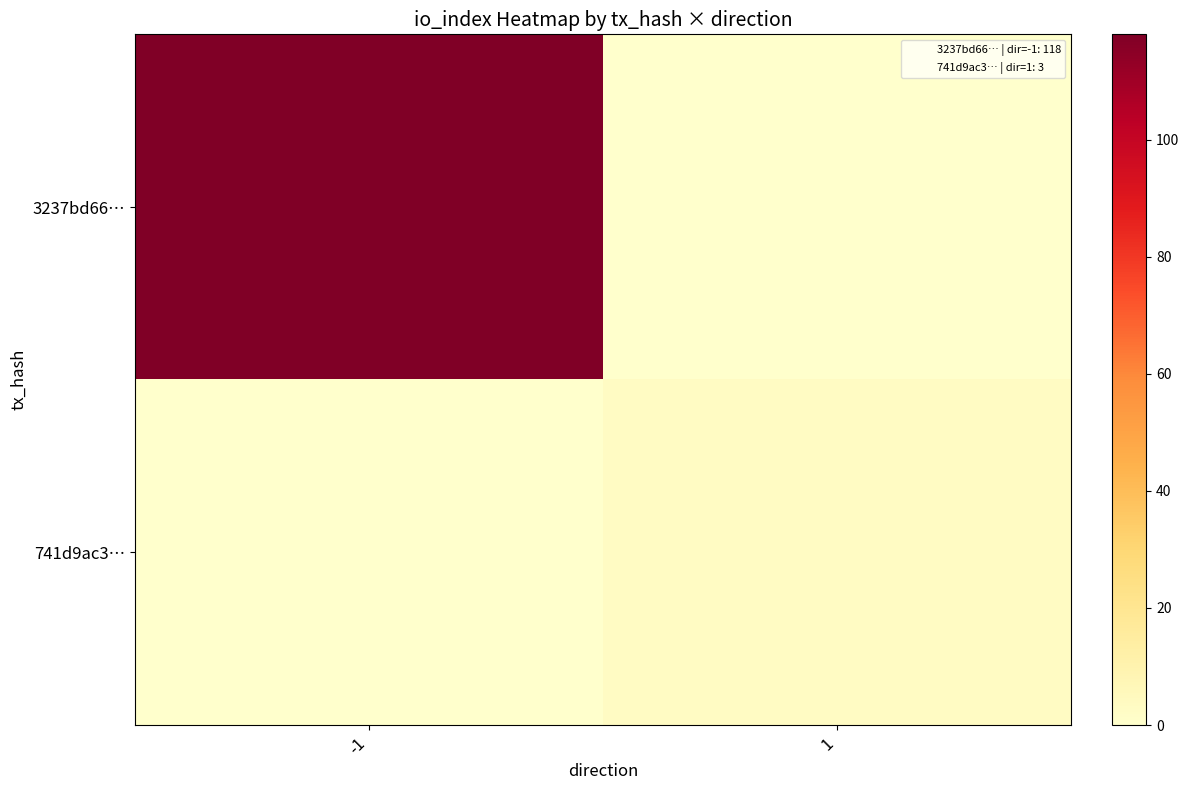

Which series has the largest range (max minus min)?

3237bd66…